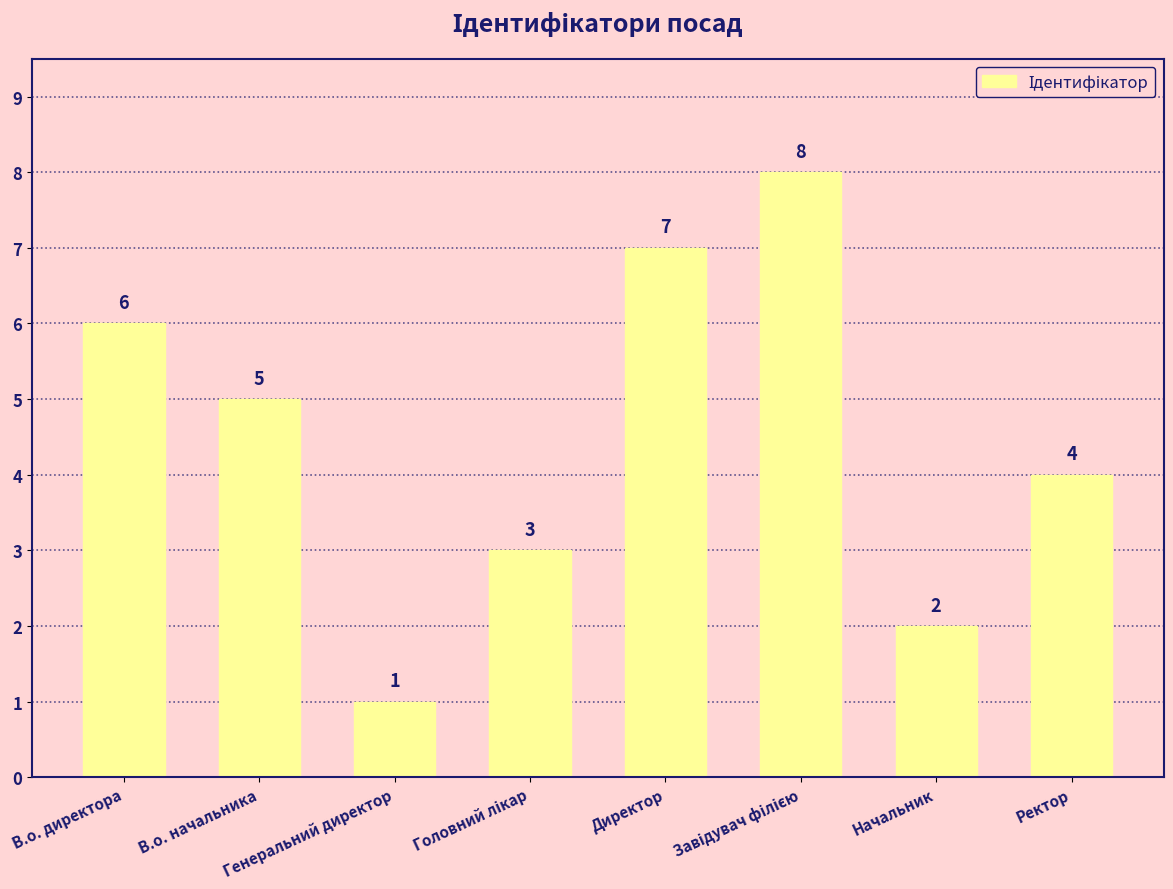

What is the value of the 7th bar from the left?

2